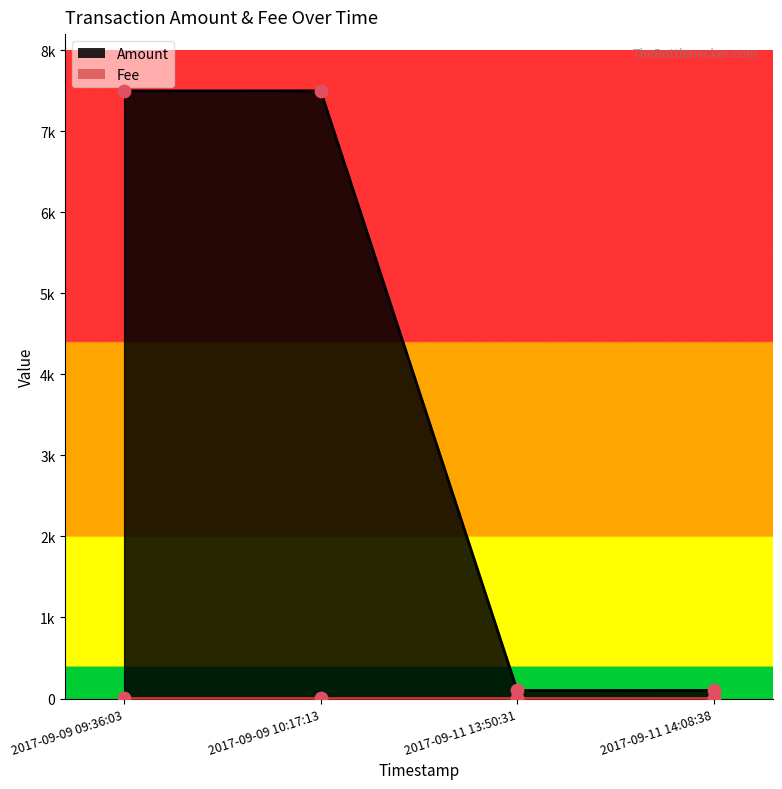

What is the change in value from 2017-09-09 09:36:03 to 2017-09-11 14:08:38?

-7399